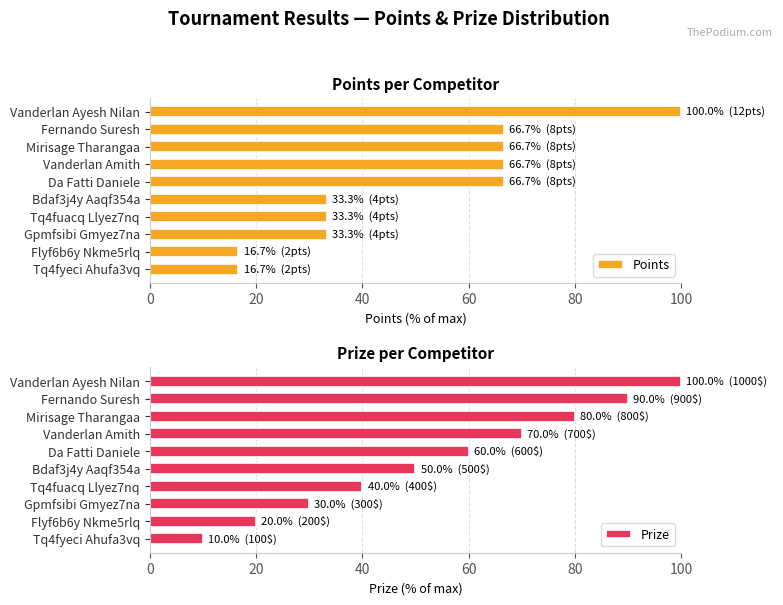

True or false: Points has a value of 147.6 at Vanderlan Ayesh Nilan.

False